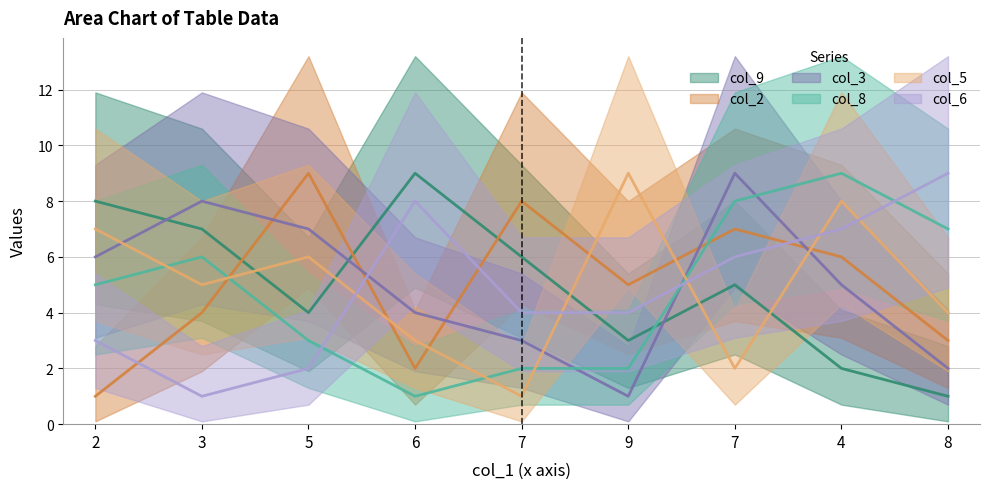

What is the smallest value displayed?

1